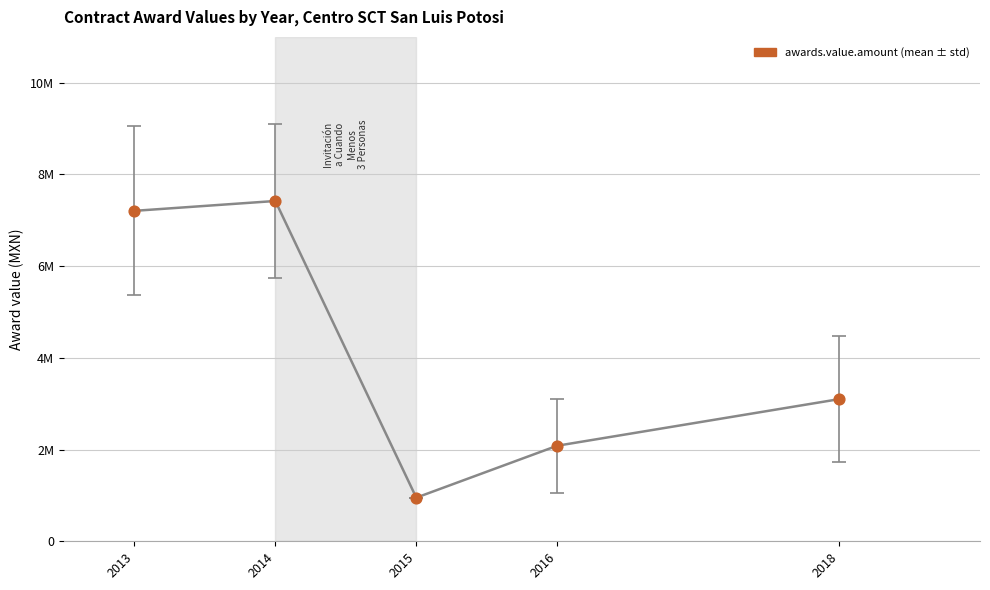

Which has a higher value, 2013 or 2018?

2013